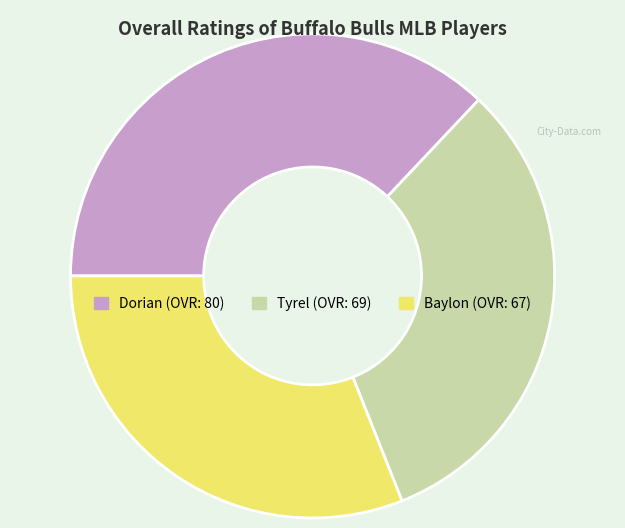

What is the smallest slice in the pie chart?

Baylon